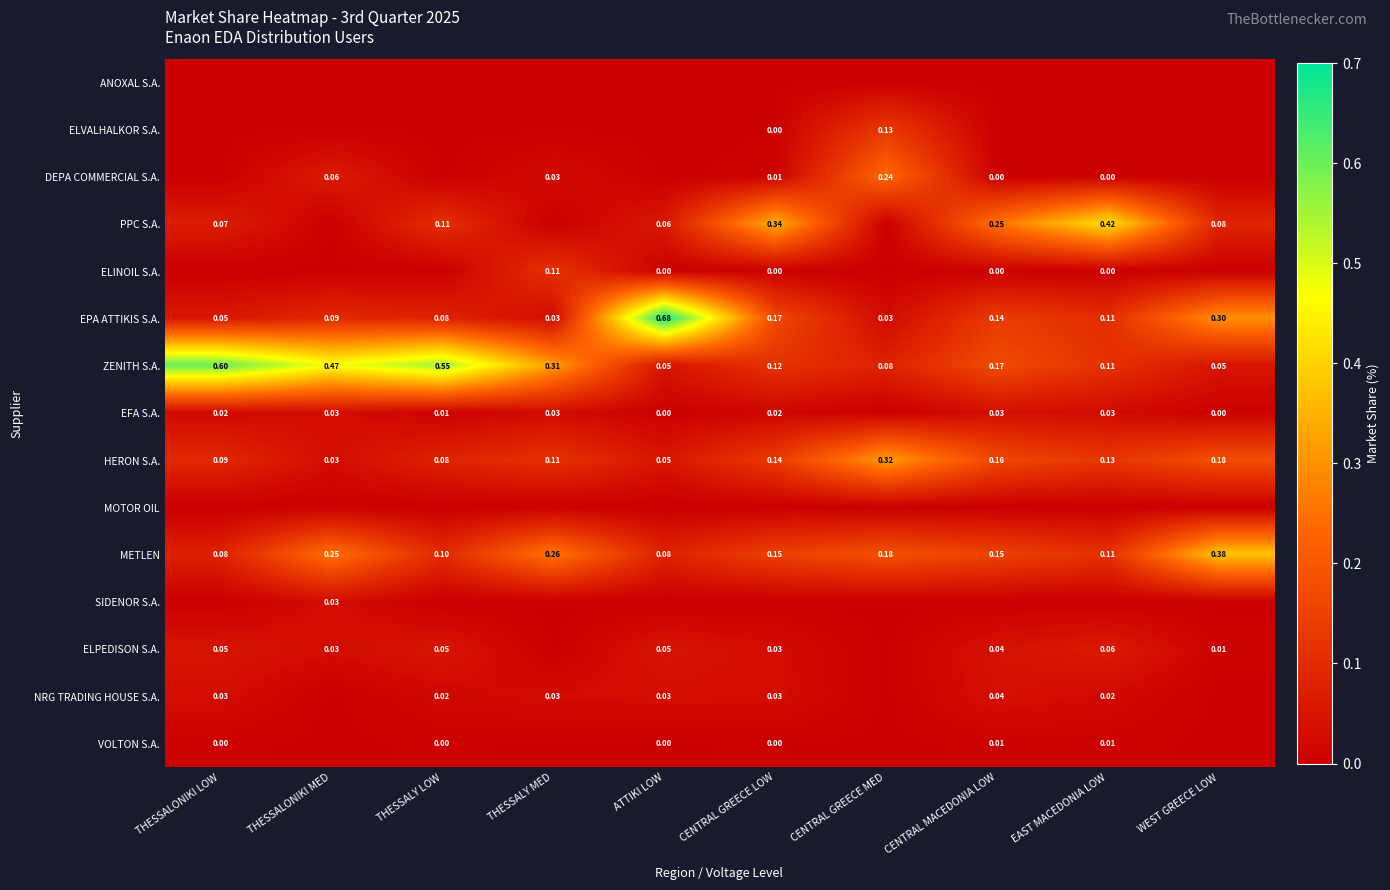

What is the maximum value for PPC S.A.?

0.4